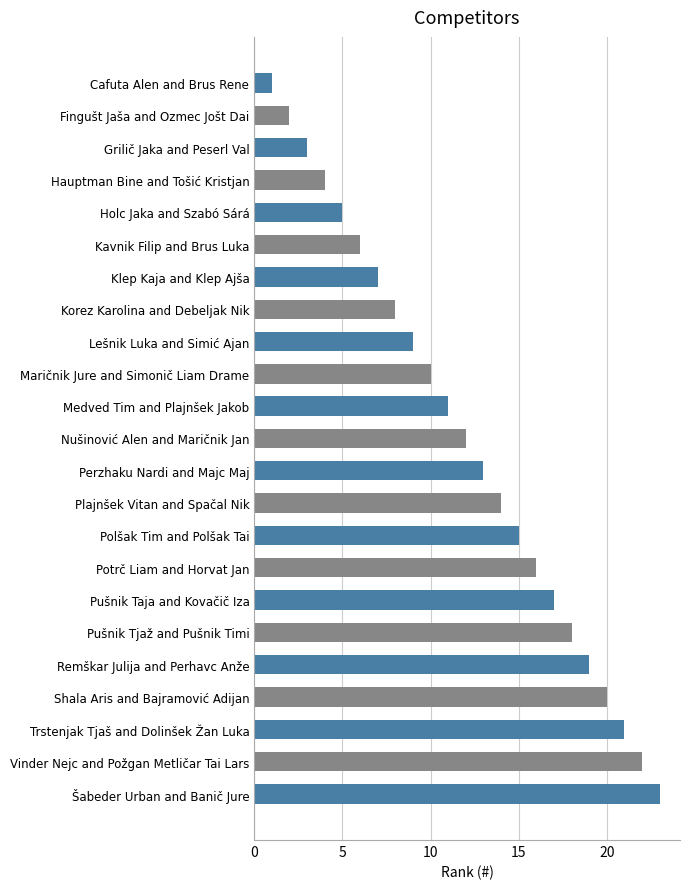

What is the label of the 12th bar from the top?

Nušinović Alen and Maričnik Jan